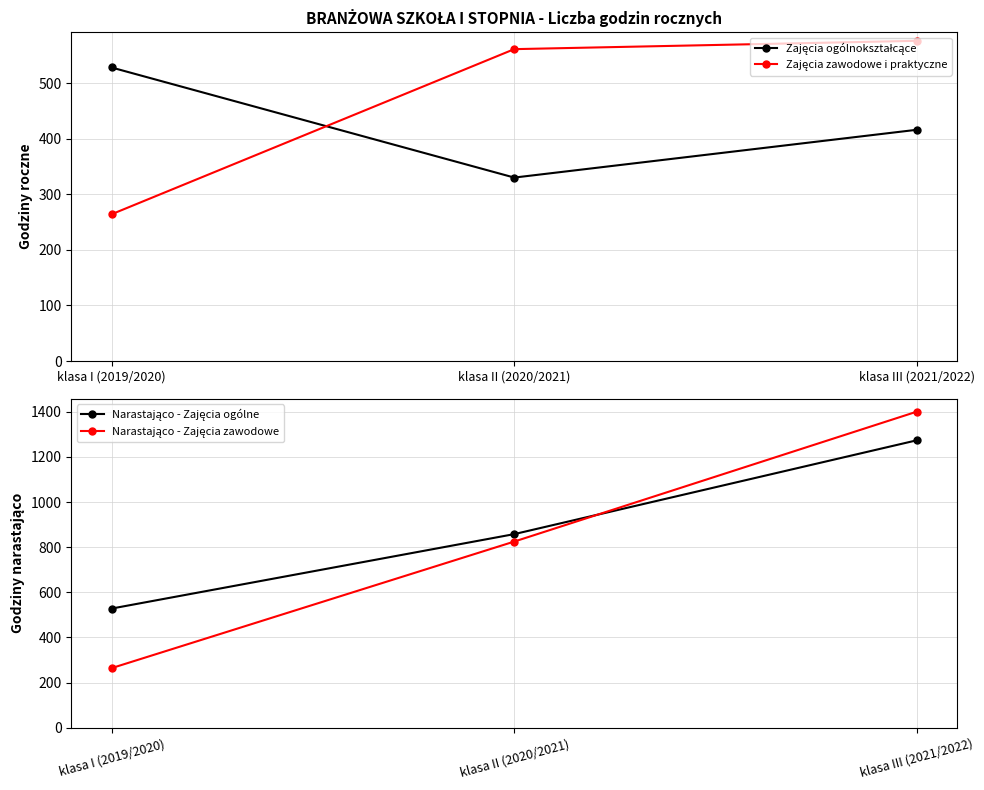

Reading left to right, transcribe all the data shown in this chart.

Zajęcia ogólnokształcące: 528	330	416
Zajęcia zawodowe i praktyczne: 264	561	576
Narastająco - Zajęcia ogólne: 528	858	1274
Narastająco - Zajęcia zawodowe: 264	825	1401